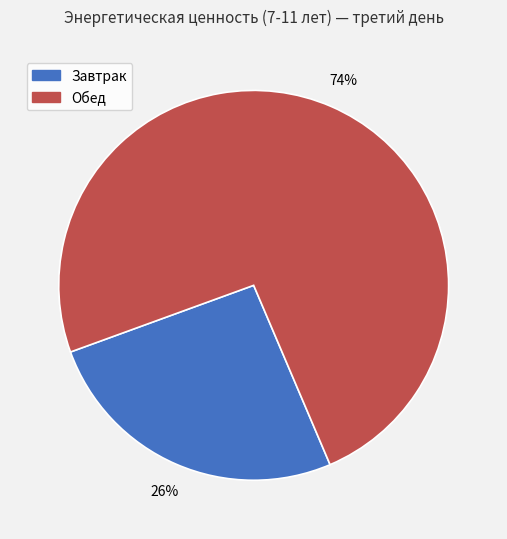

Do Завтрак and Обед together represent more than half of the pie?

Yes